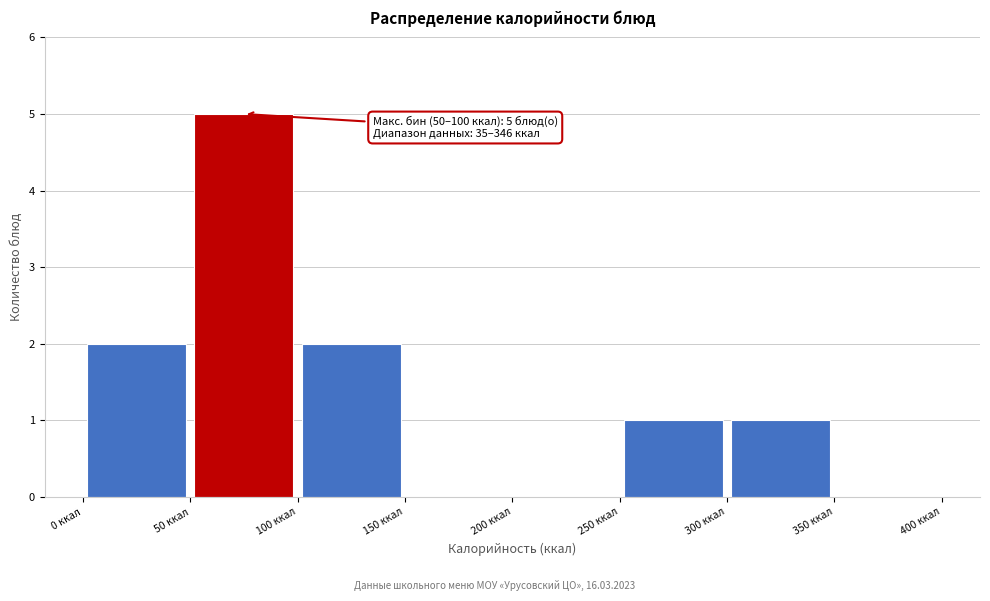

Which range on the x-axis has the tallest bar?

50 to 100